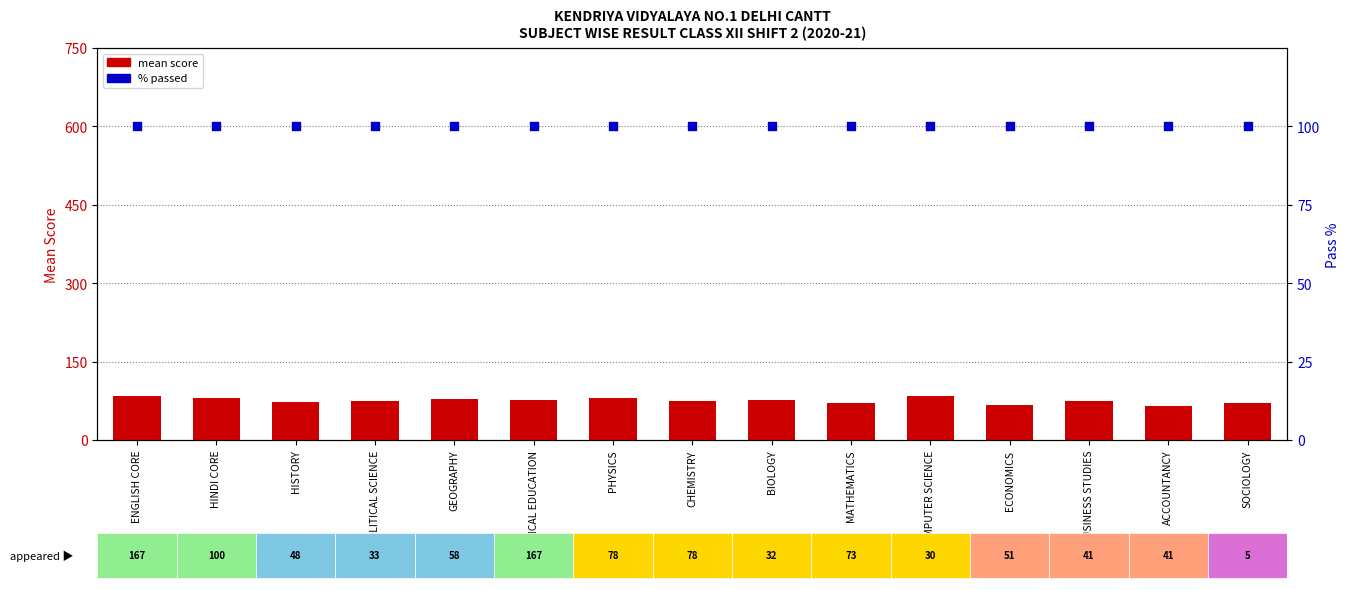

What are all the series names shown in the legend?

mean score, % passed